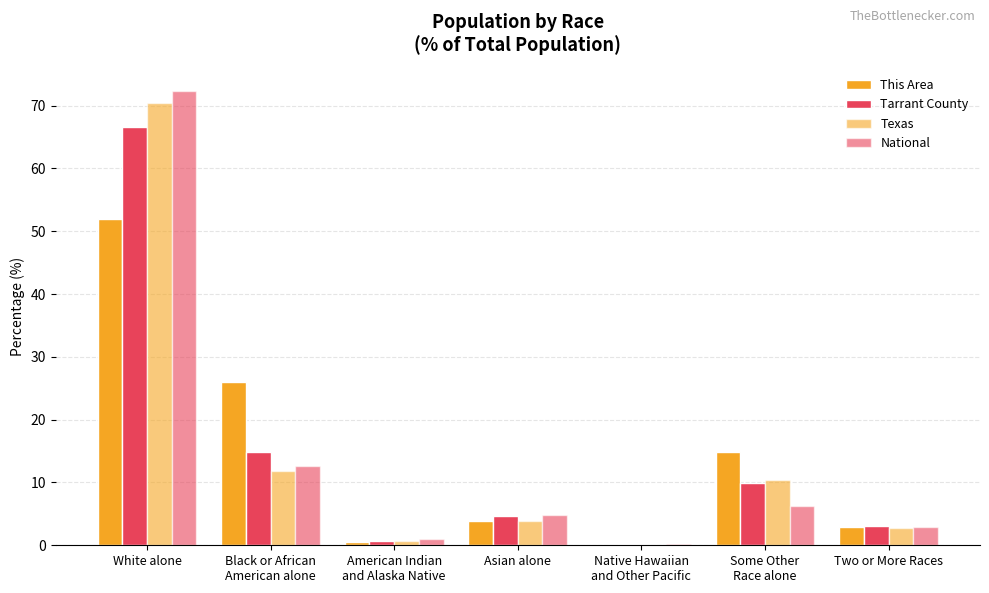

List the series in order of their peak value, lowest first.

This Area, Tarrant County, Texas, National